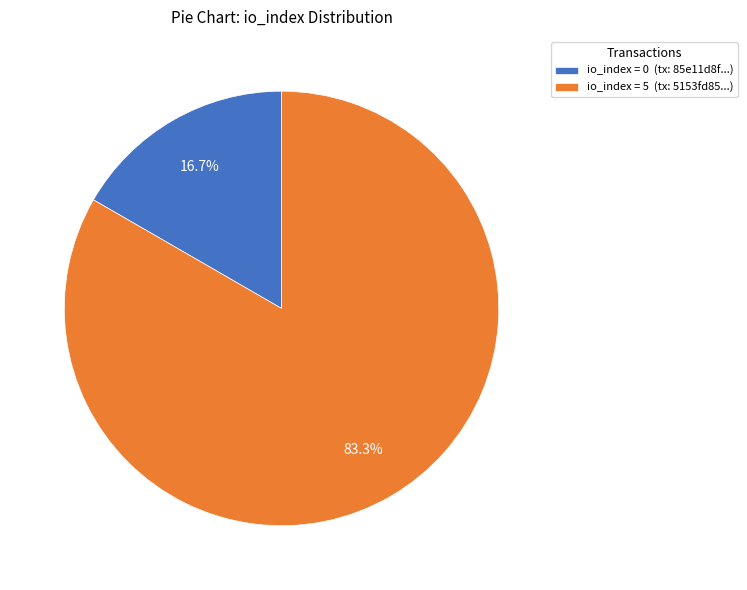

Which category has the smallest portion of the pie?

io_index = 0 (tx: 85e11d8f...)